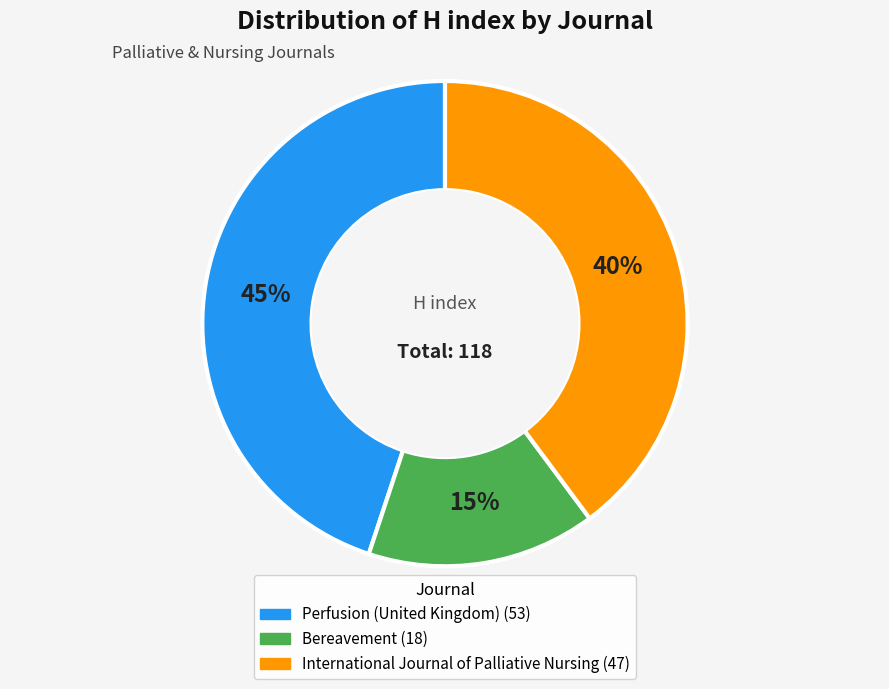

Combined, do International Journal of Palliative Nursing and Bereavement account for over 50%?

Yes